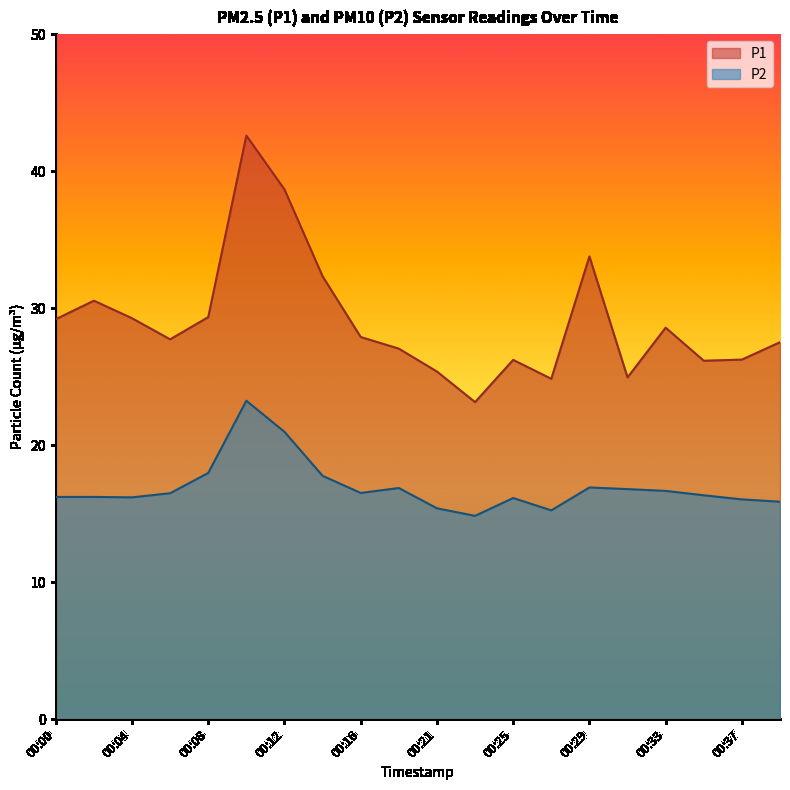

Is the value of P1 at 00:06 greater than the value of P2 at 00:31?

Yes